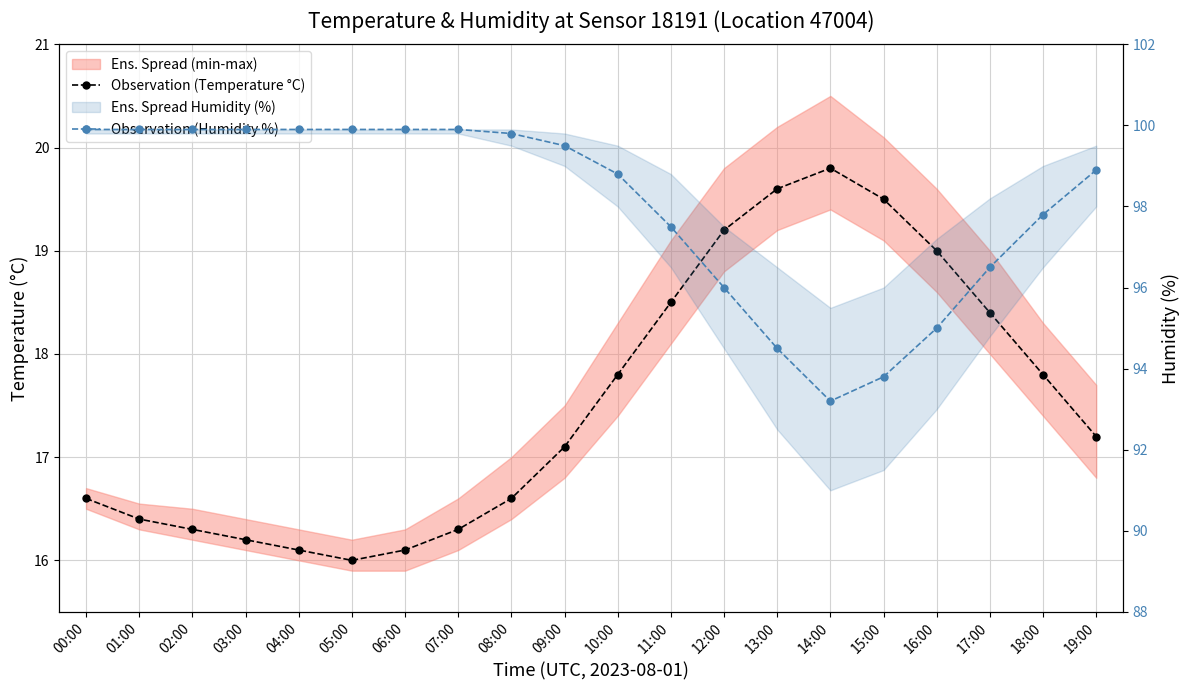

What is the label of the 4th point from the left?

03:00